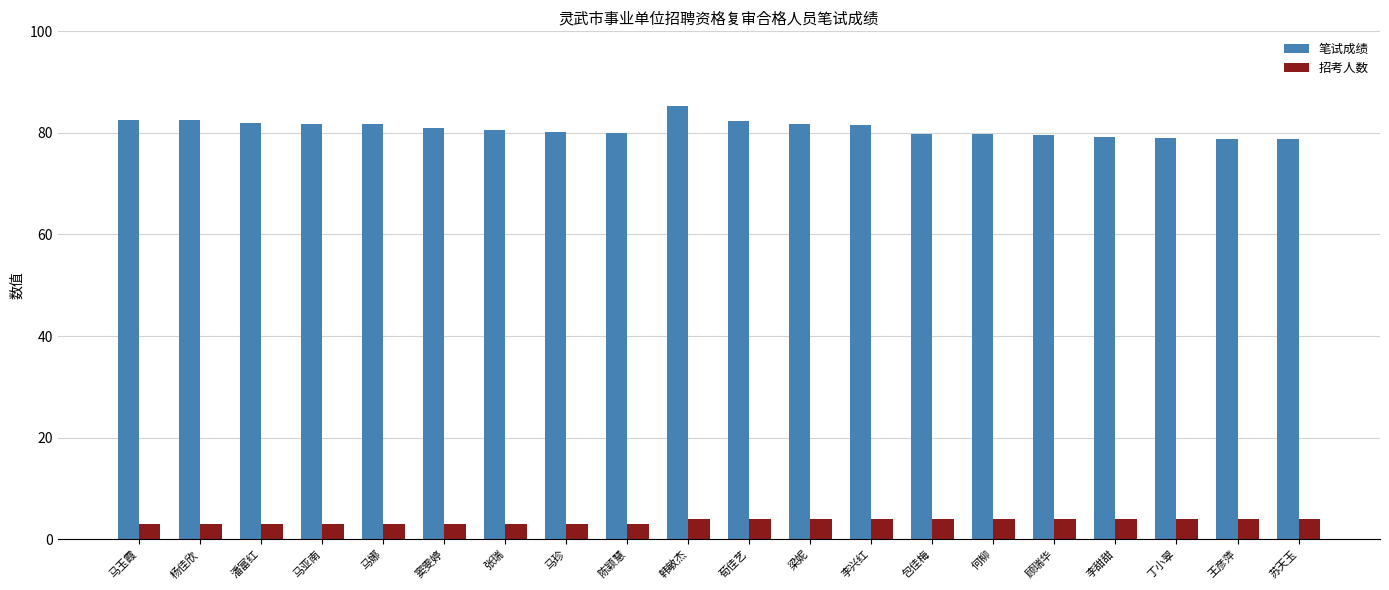

Rank the series by their average value, from lowest to highest.

招考人数, 笔试成绩